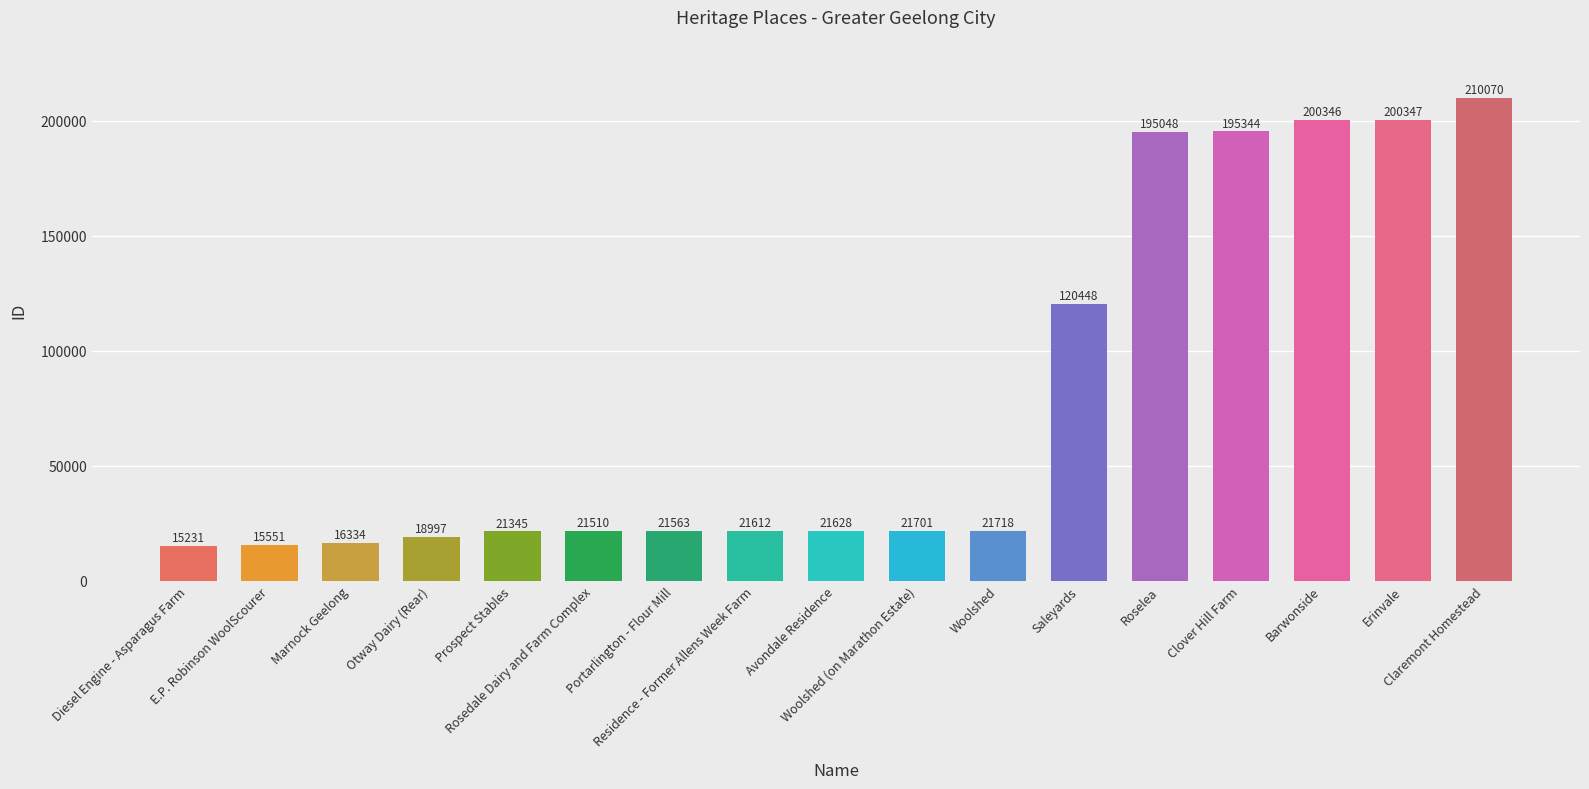

What is the ratio of the value at Roselea to the value at Prospect Stables?

9.1